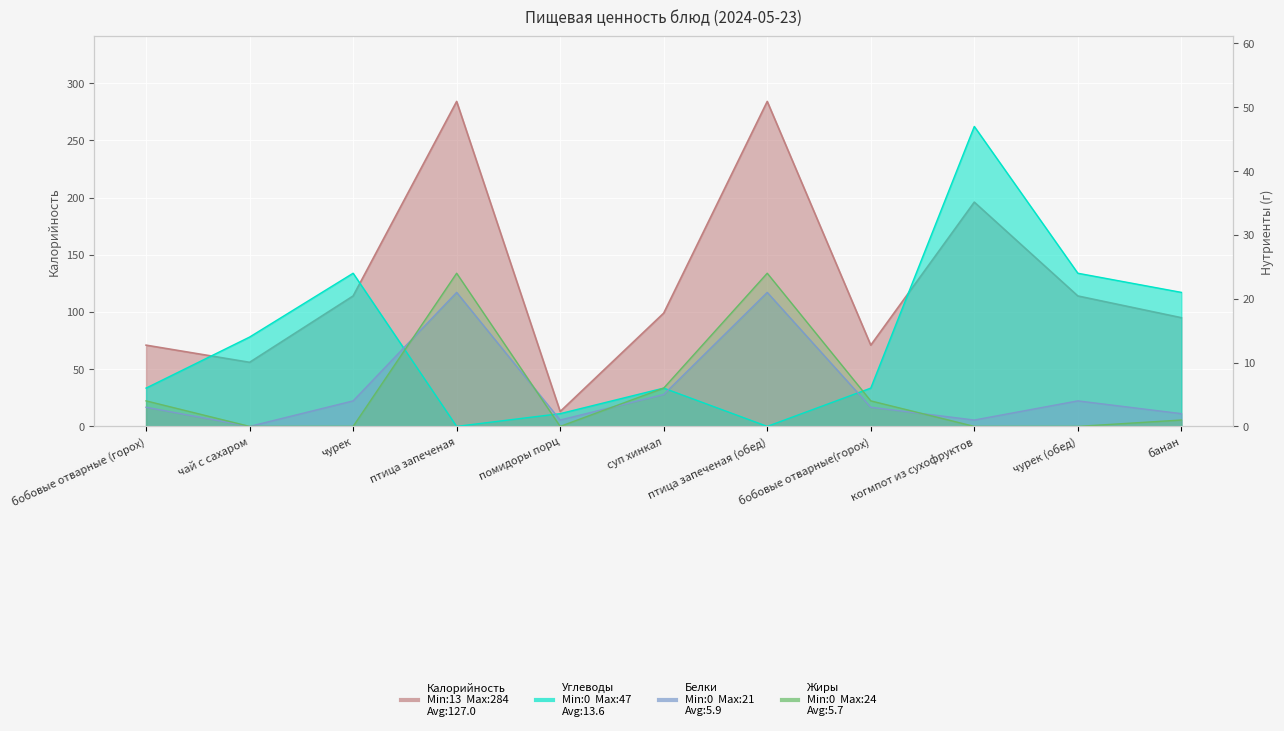

What is the difference between the maximum and minimum values in the Жиры series?

24